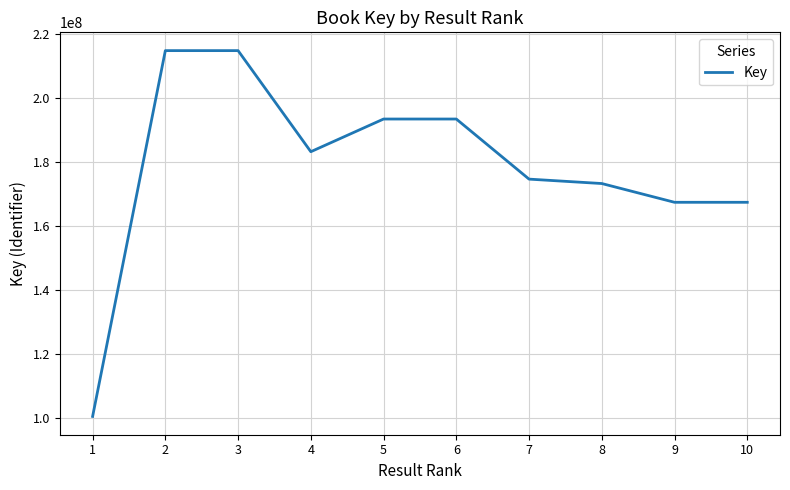

What is the difference between the maximum and minimum values?

114288574